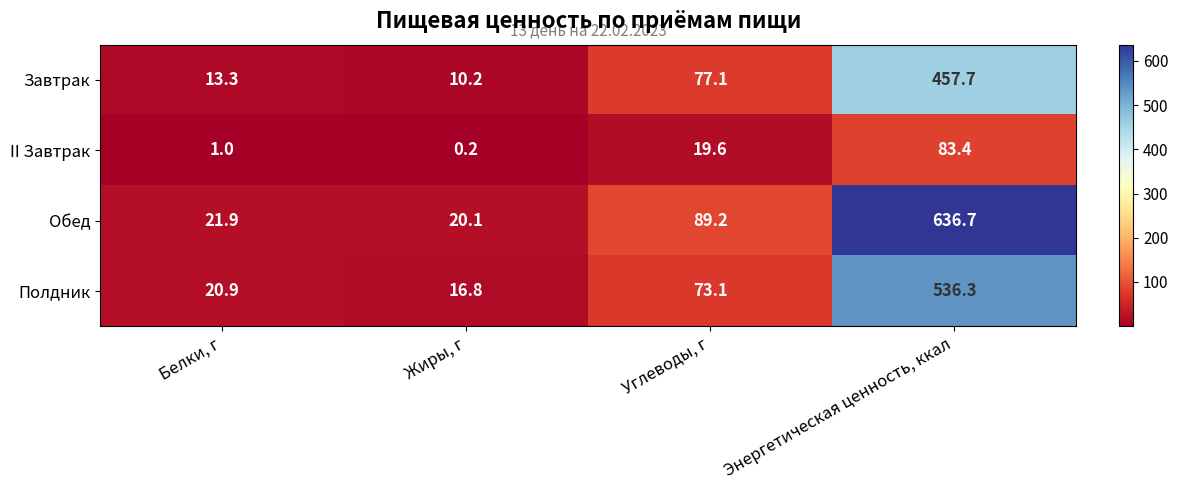

Which category has the highest value across all series?

Энергетическая ценность, ккал